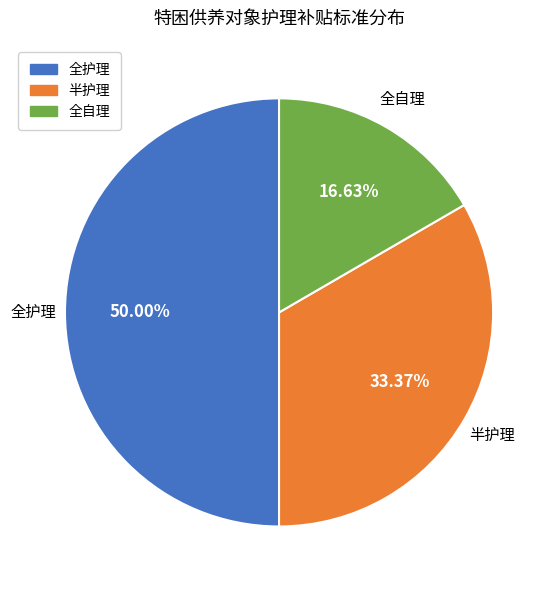

The 全护理 slice represents 36% of the pie. True or false?

False